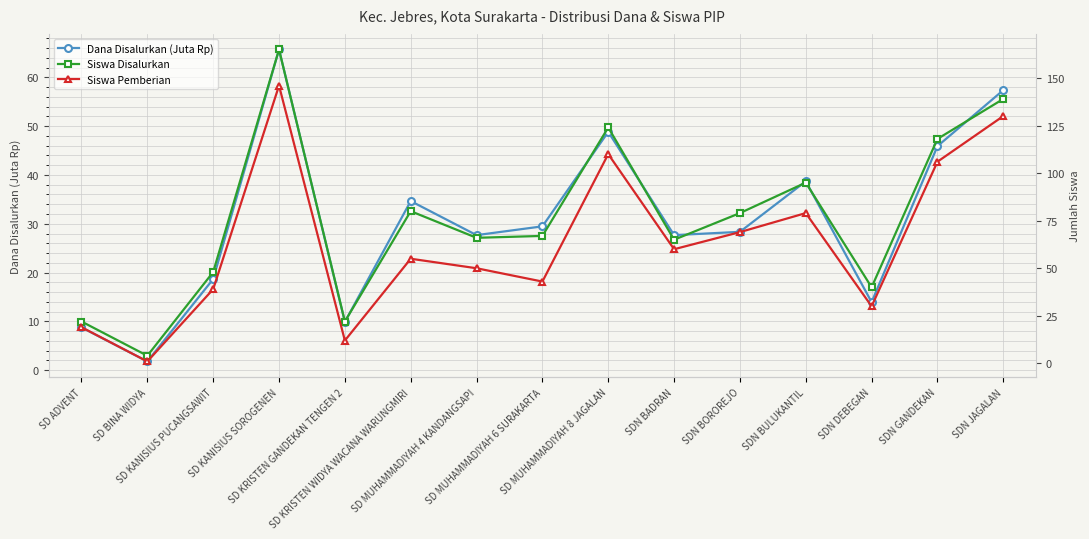

Reading left to right, what are all the values shown in this chart?

Dana Disalurkan (Juta Rp): 8.8	1.8	18.7	65.7	9.9	34.6	27.7	29.5	48.8	27.7	28.4	38.7	13.9	45.9	57.4
Siswa Disalurkan: 22.0	4.0	48.0	165.0	22.0	80.0	66.0	67.0	124.0	65.0	79.0	95.0	40.0	118.0	139.0
Siswa Pemberian: 19.0	1.0	39.0	146.0	12.0	55.0	50.0	43.0	110.0	60.0	69.0	79.0	30.0	106.0	130.0